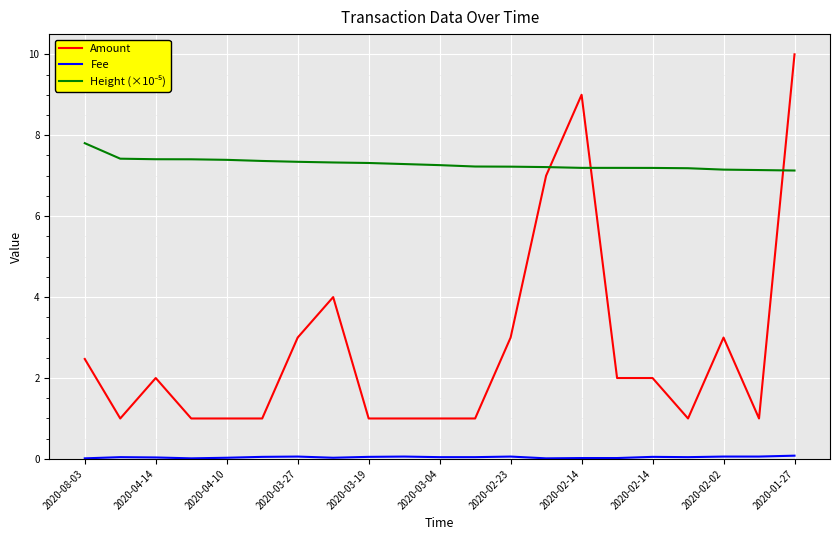

What is the highest value of the Amount series?

10.0